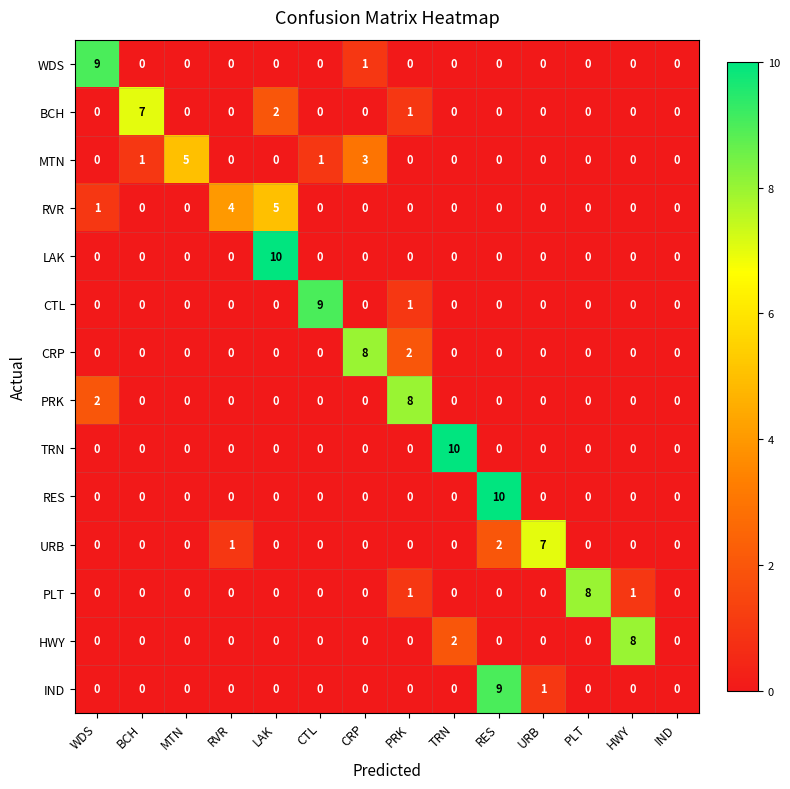

What is the sum of all URB values?

10